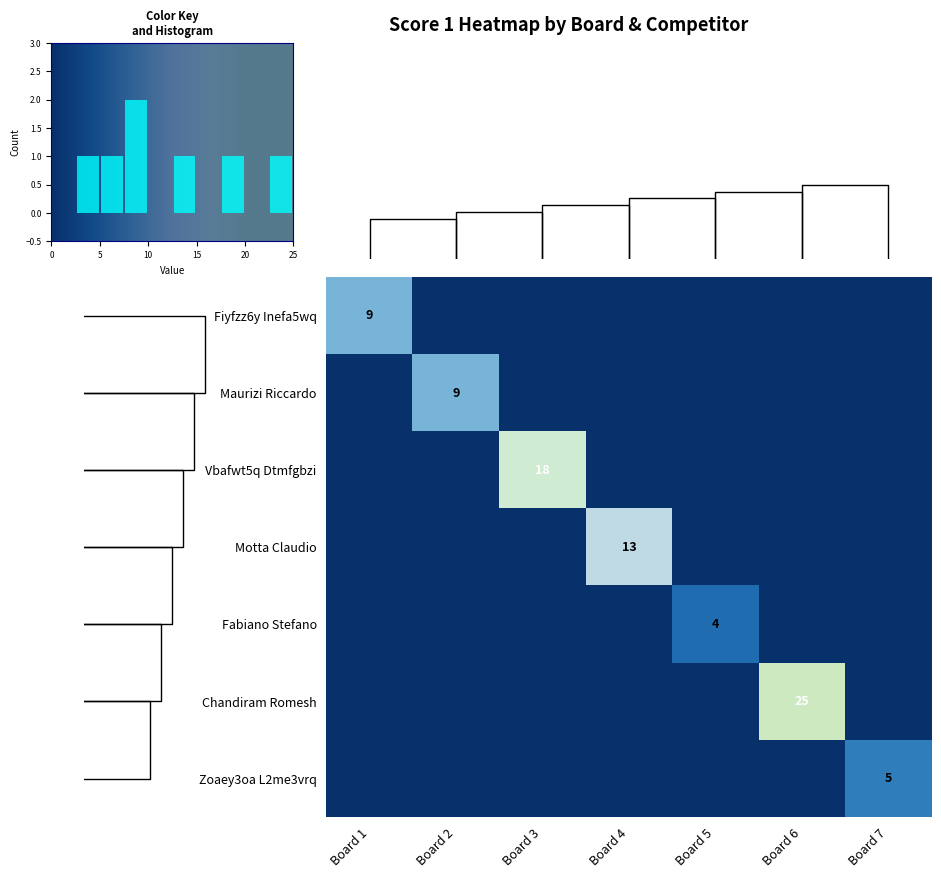

The Motta Claudio series shows 6 at Board 5. True or false?

False